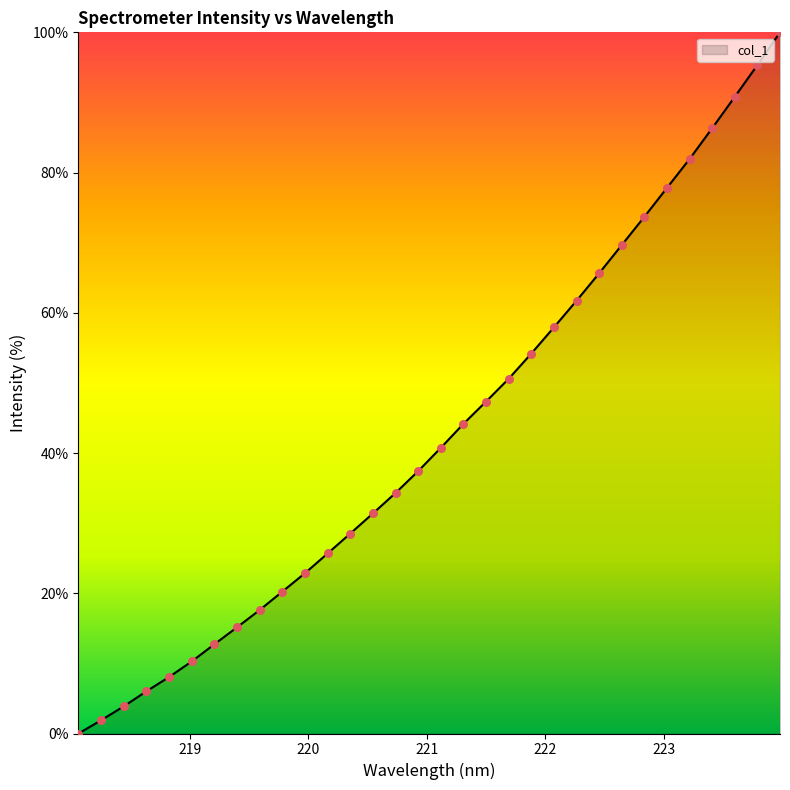

What is the difference between the maximum and minimum values?

100.0